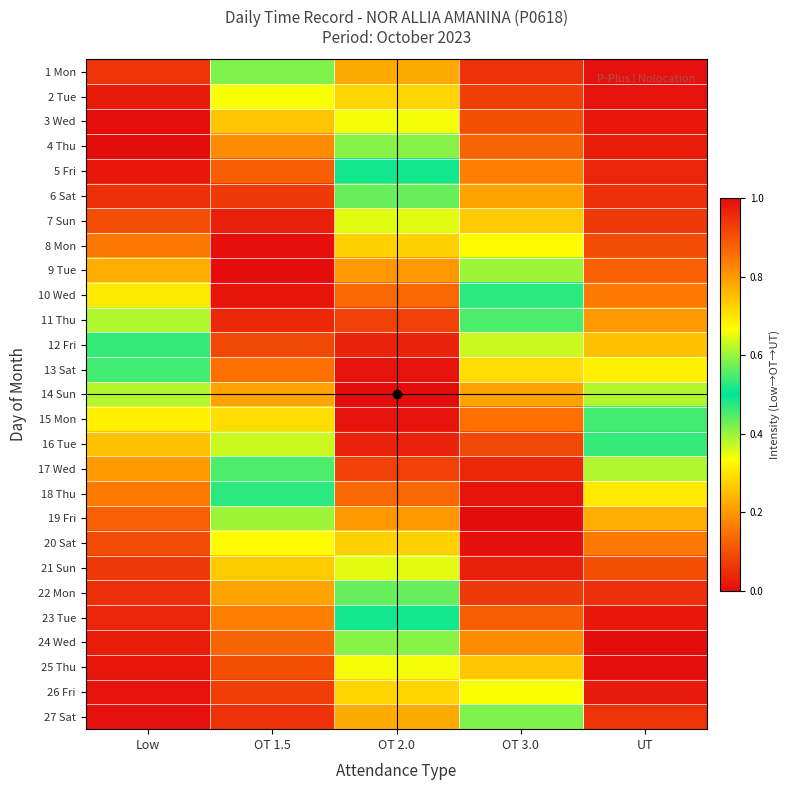

Count the number of data series in this chart.

27